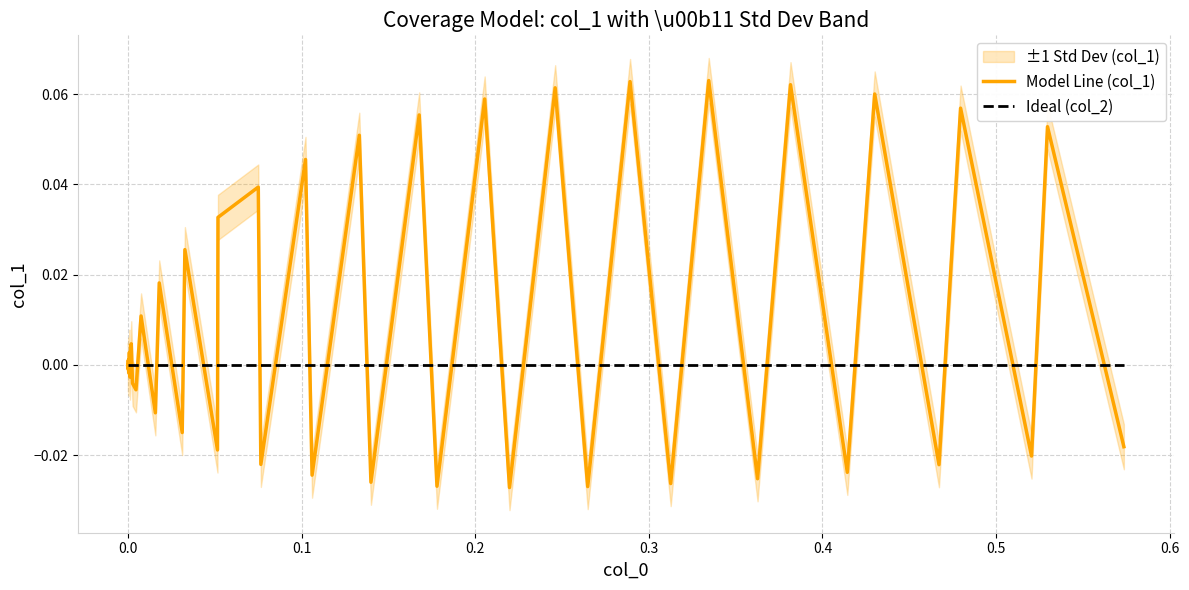

The Model Line (col_1) series shows 0.0 at 18. True or false?

False